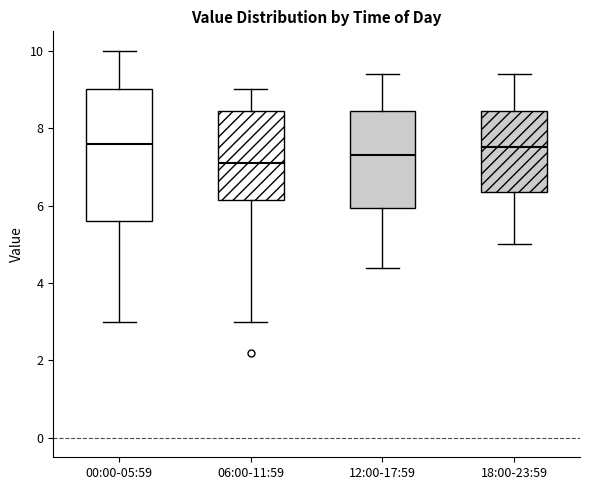

Reading left to right, read every box against the y-axis: the position of its median line, the range the box covers, and the ends of its whiskers. The values are not printed on the chart, so give them approximately, as read against the axis.

00:00-05:59: median 7.6, box 5.6 to 9.0, whiskers 3.0 to 10.0
06:00-11:59: median 7.2, box 6.2 to 8.4, whiskers 3.0 to 9.0
12:00-17:59: median 7.4, box 6.0 to 8.4, whiskers 4.4 to 9.4
18:00-23:59: median 7.6, box 6.4 to 8.4, whiskers 5.0 to 9.4